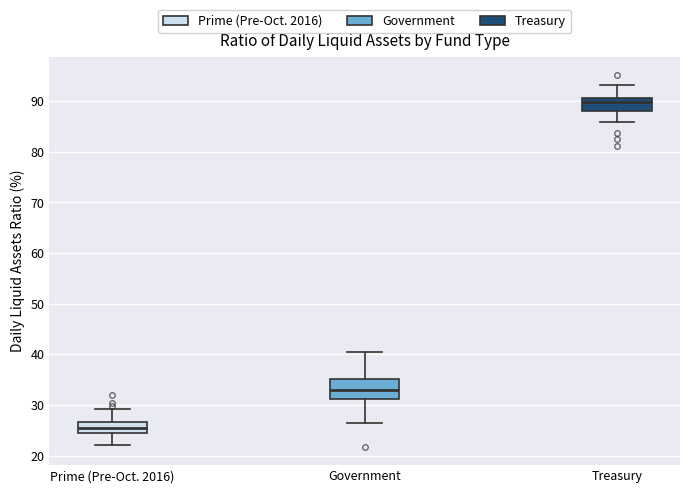

Comparing the boxes themselves (not the whiskers), which one is the tallest?

Government